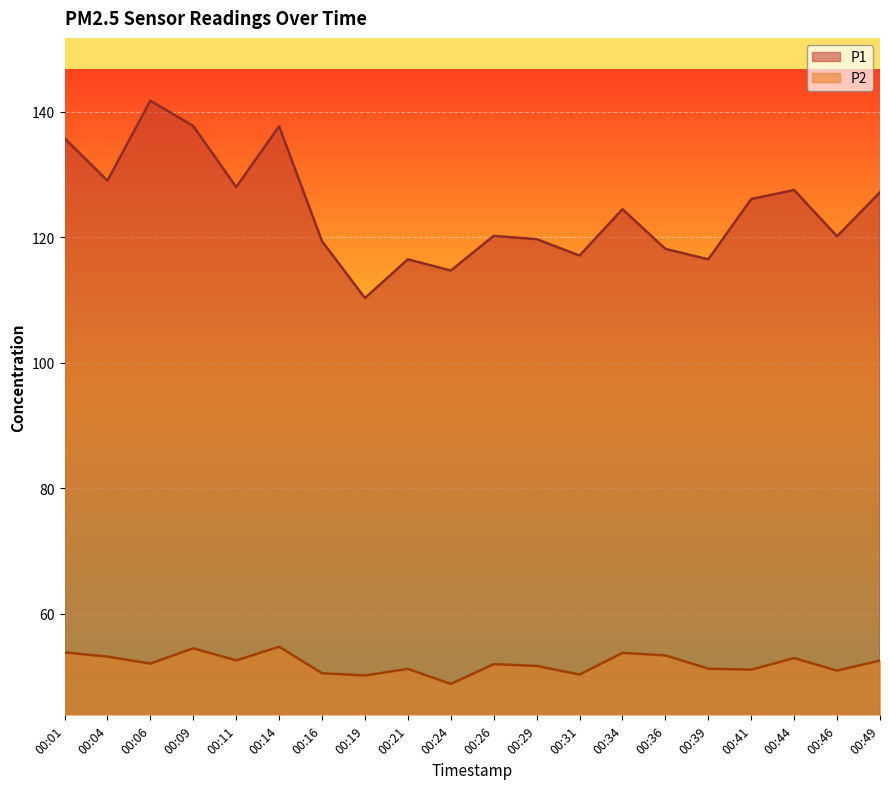

At how many categories does at least one series exceed 105?

20